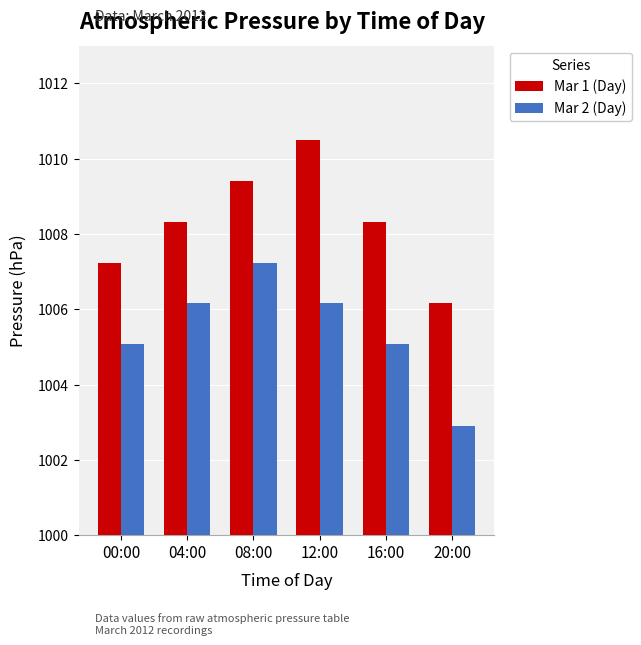

What is the average value of the Mar 1 (Day) series?

1008.3